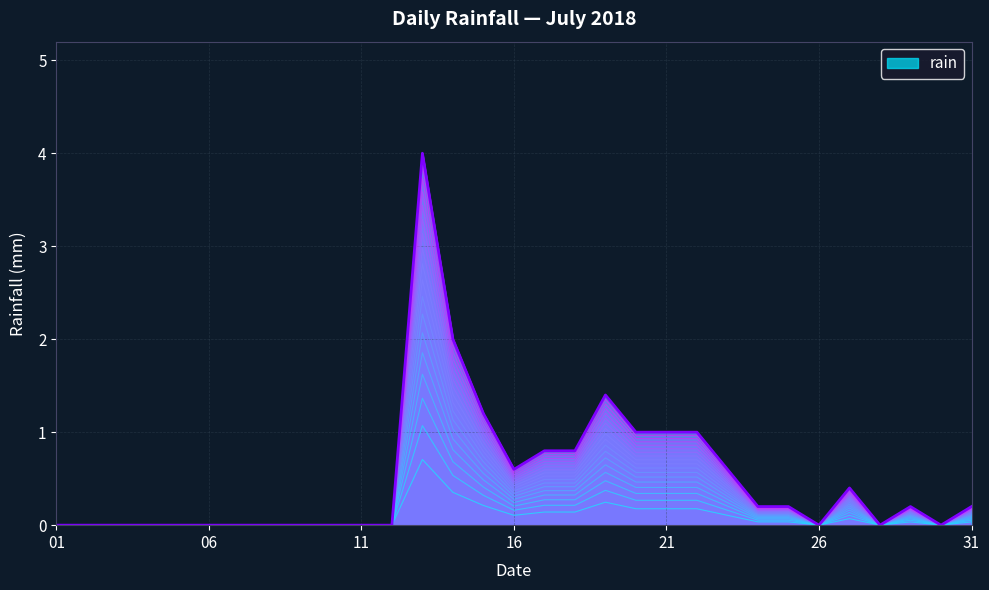

List the labels in order of value, largest first.

2018-07-13, 2018-07-14, 2018-07-19, 2018-07-15, 2018-07-20, 2018-07-21, 2018-07-22, 2018-07-17, 2018-07-18, 2018-07-16, 2018-07-23, 2018-07-27, 2018-07-24, 2018-07-25, 2018-07-29, 2018-07-31, 2018-07-01, 2018-07-02, 2018-07-03, 2018-07-04, 2018-07-05, 2018-07-06, 2018-07-07, 2018-07-08, 2018-07-09, 2018-07-10, 2018-07-11, 2018-07-12, 2018-07-26, 2018-07-28, 2018-07-30